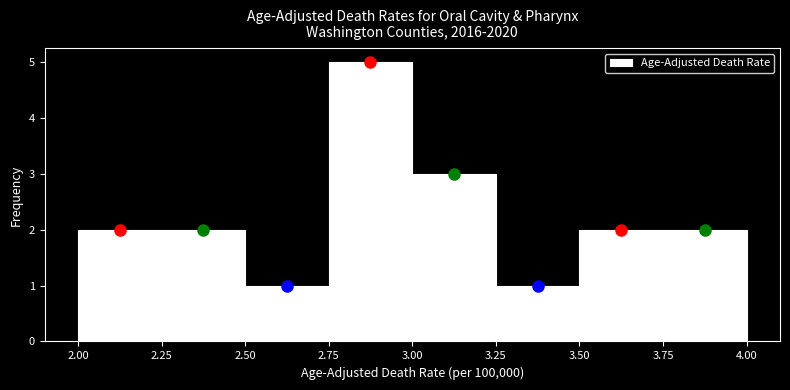

Reading left to right, transcribe this chart: for each bar, give the range it covers on the x-axis and its height. The values are not printed on the chart, so give them approximately, as read against the axis.

2.00 to 2.25: 2
2.25 to 2.50: 2
2.50 to 2.75: 1
2.75 to 3.00: 5
3.00 to 3.25: 3
3.25 to 3.50: 1
3.50 to 3.75: 2
3.75 to 4.00: 2